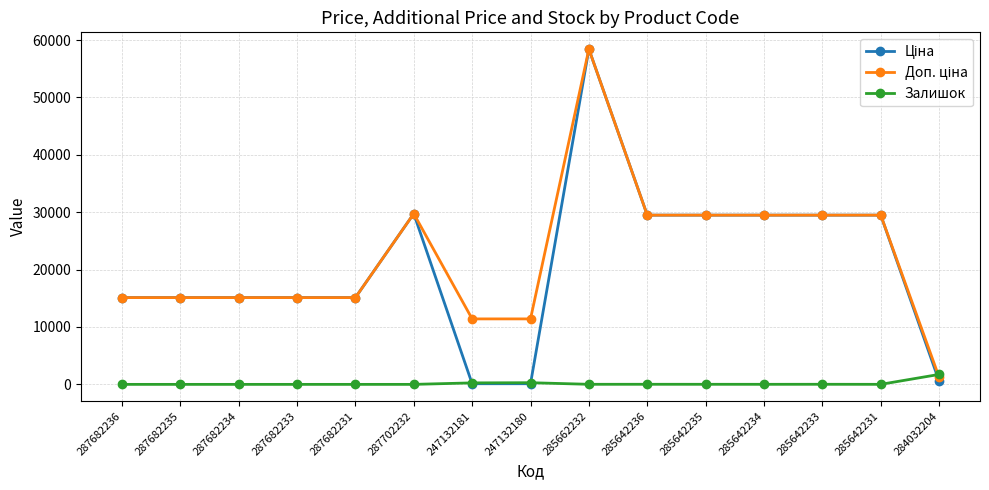

What is the spread (max minus min) of values at 287682235?

15120.0